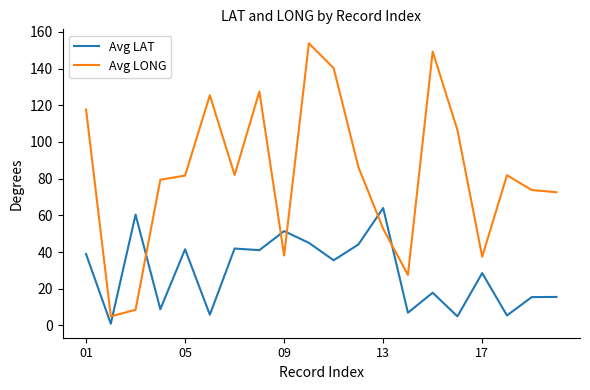

How many series are shown in this chart?

2